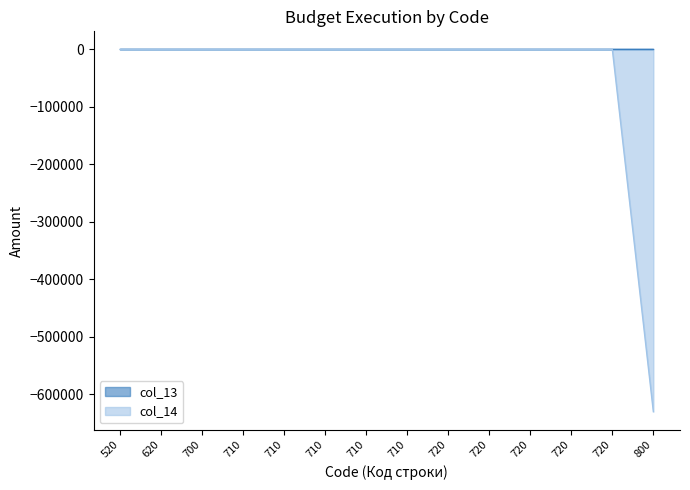

Reading left to right, what are all the values shown in this chart?

520=0.0	620=0.0	700=0.0	710=0.0	710=0.0	710=0.0	710=0.0	710=0.0	720=0.0	720=0.0	720=0.0	720=0.0	720=0.0	800=-630435.1